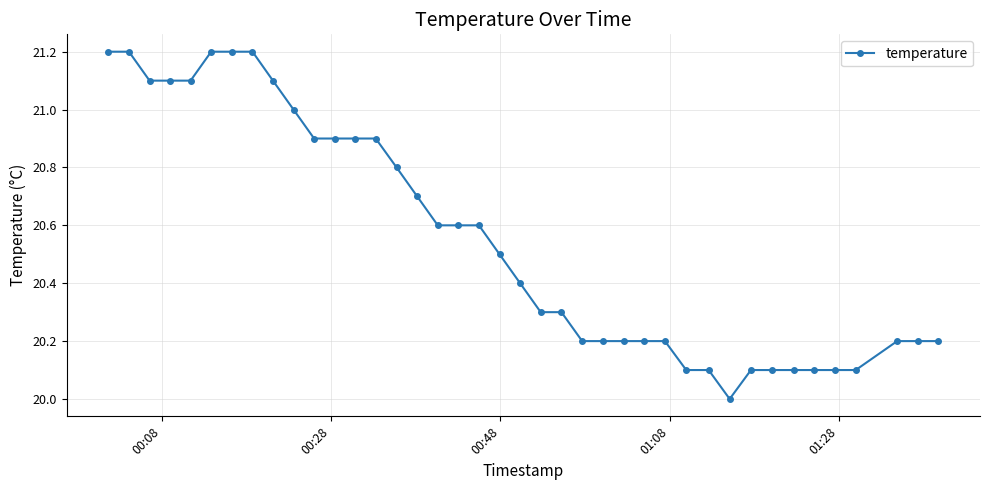

What is the difference between the maximum and second lowest values?

1.1